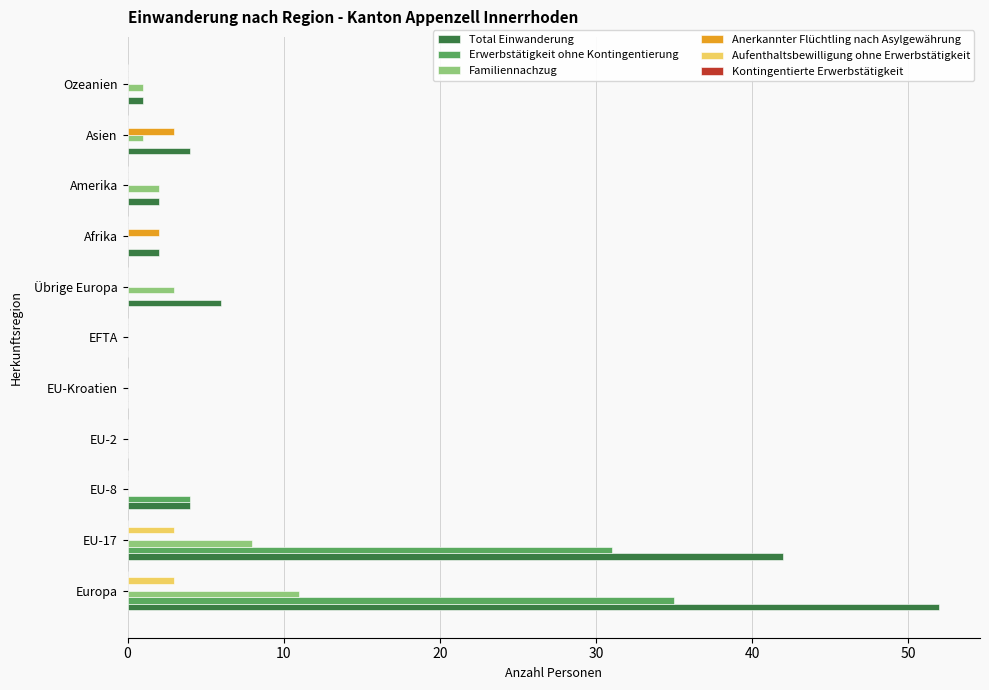

What is the maximum value for Aufenthaltsbewilligung ohne Erwerbstätigkeit?

3